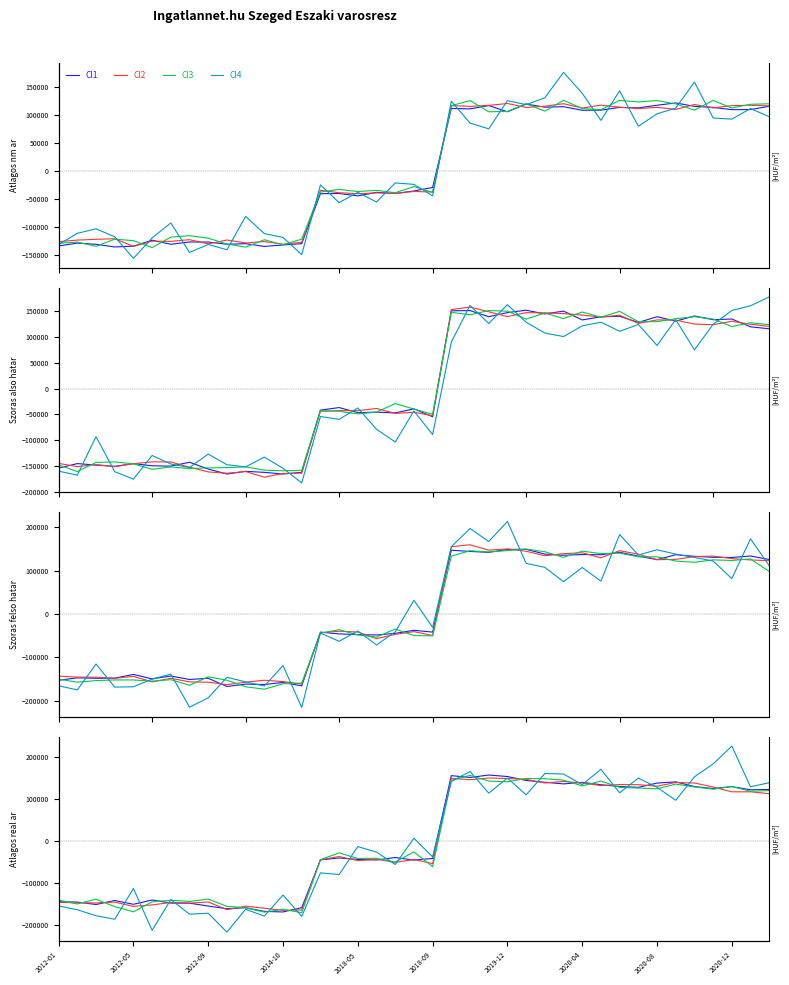

How many data points in Cl1 are above -41225?

19